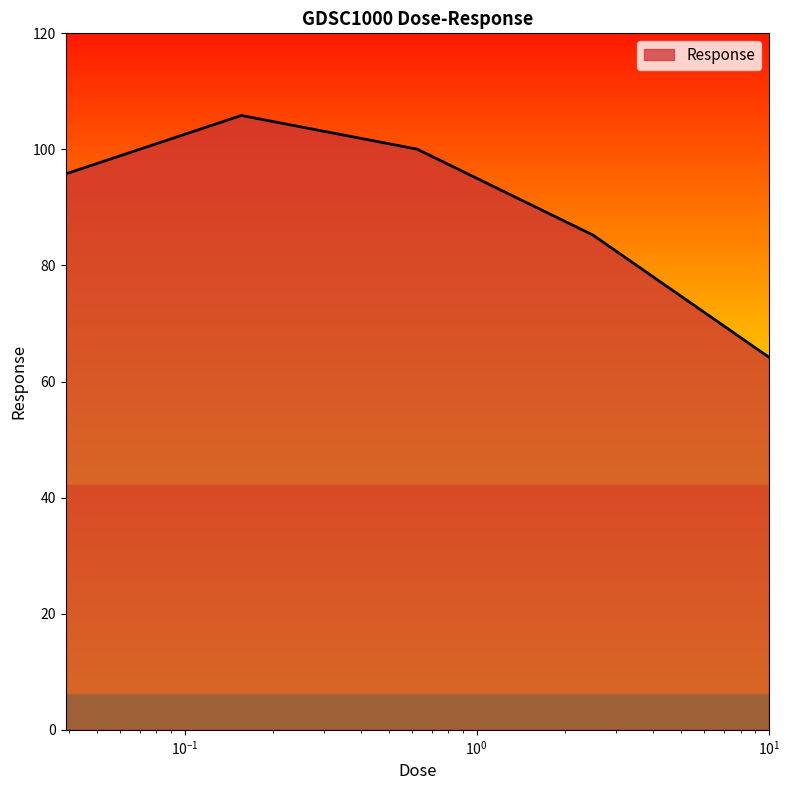

What is the smallest value displayed?

64.2